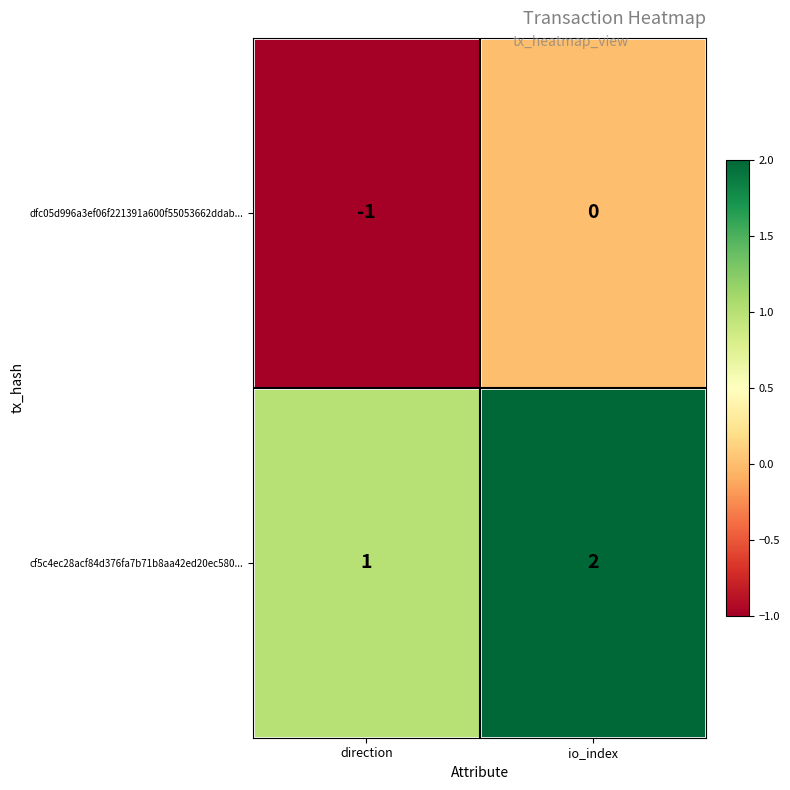

Is it true that dfc05d996a3ef06f221391a600f55053662ddab... equals 0 at direction?

False